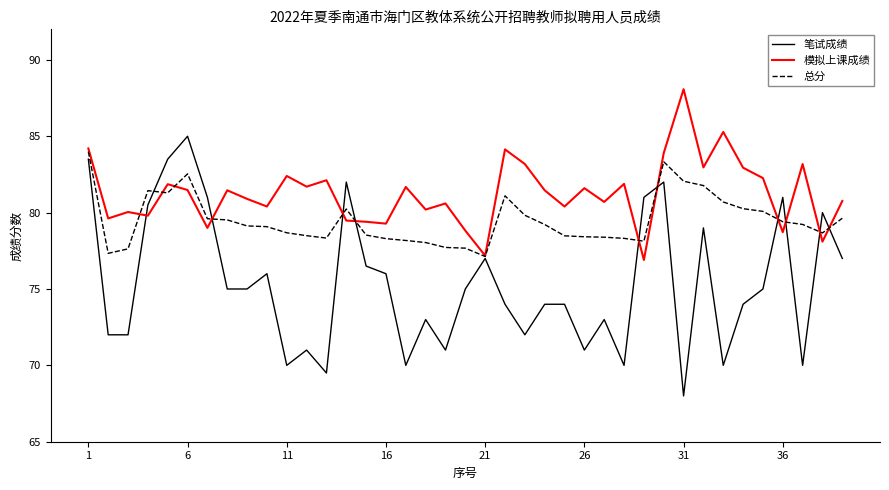

List the series in order of their overall mean, highest first.

模拟上课成绩, 总分, 笔试成绩